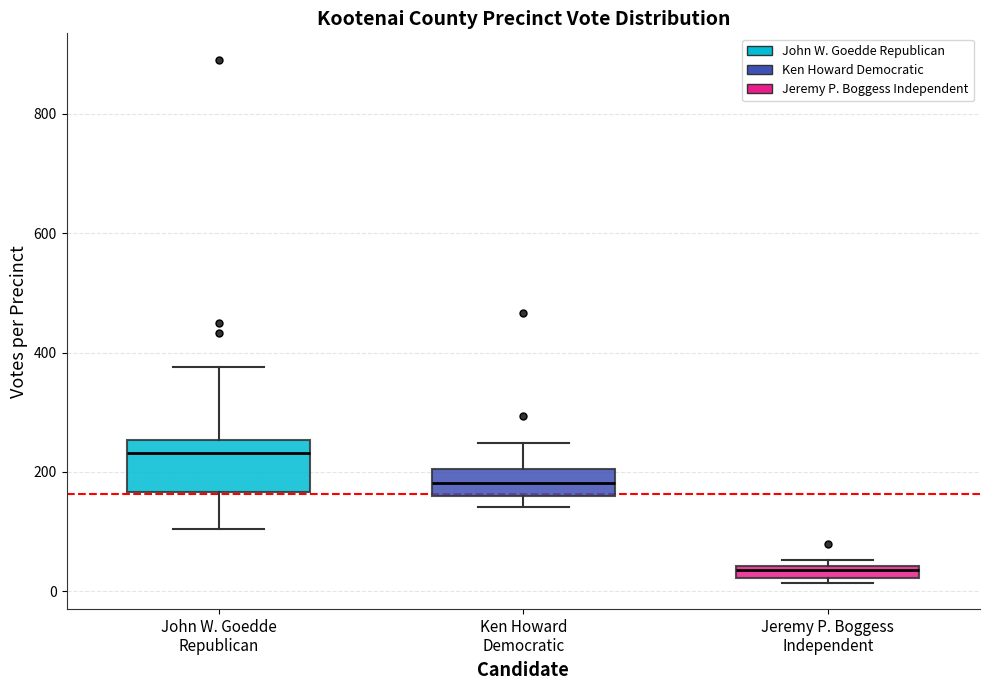

Where does the median line of the box for Ken Howard Democratic sit on the y-axis? The values are not printed on the chart, so give them approximately, as read against the axis.

180